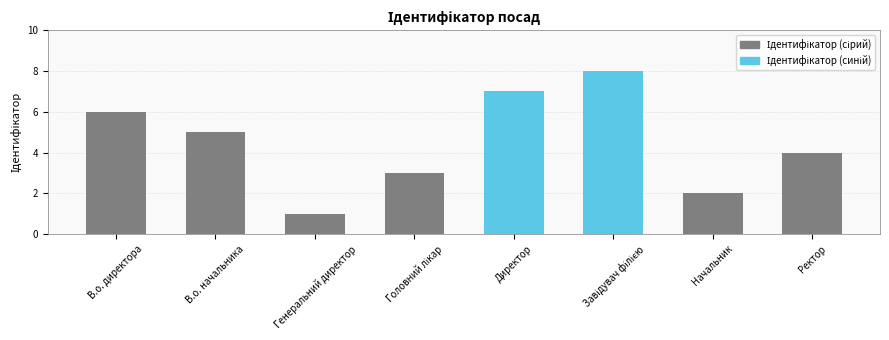

What is the difference between the values at Директор and В.о. начальника?

2